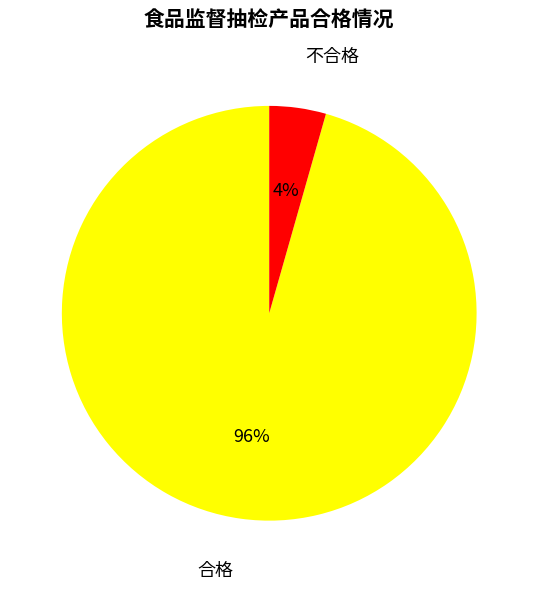

Which has a higher value, 合格 or 不合格?

合格